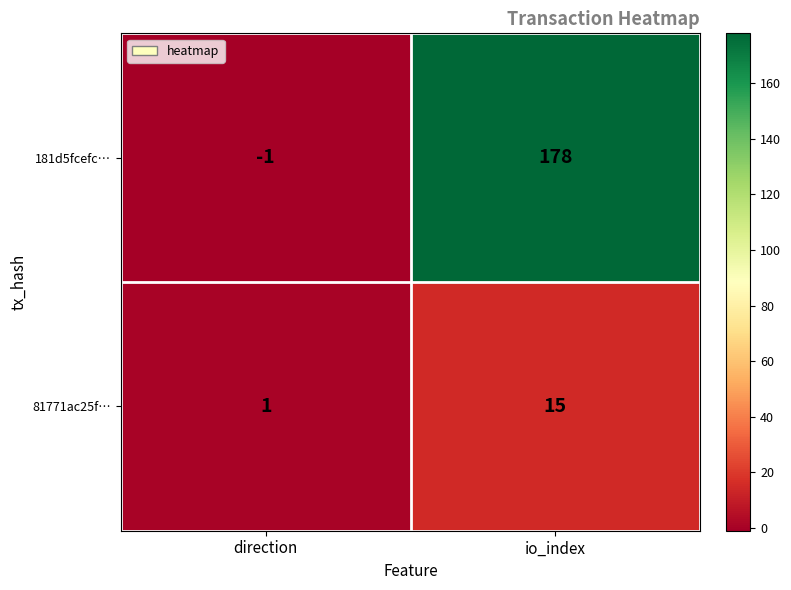

True or false: 81771ac25f… has a value of 2 at direction.

False